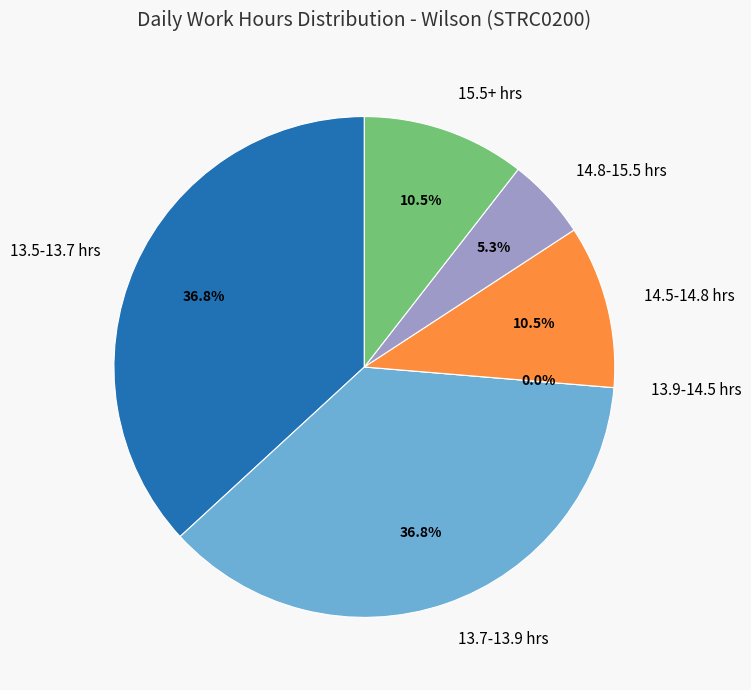

Does Day 10 represent more than half of the total?

No